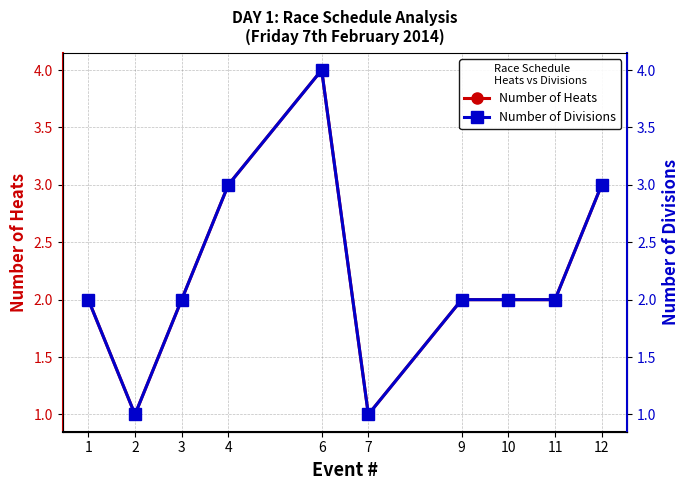

Between 12 and 6, which is larger?

6